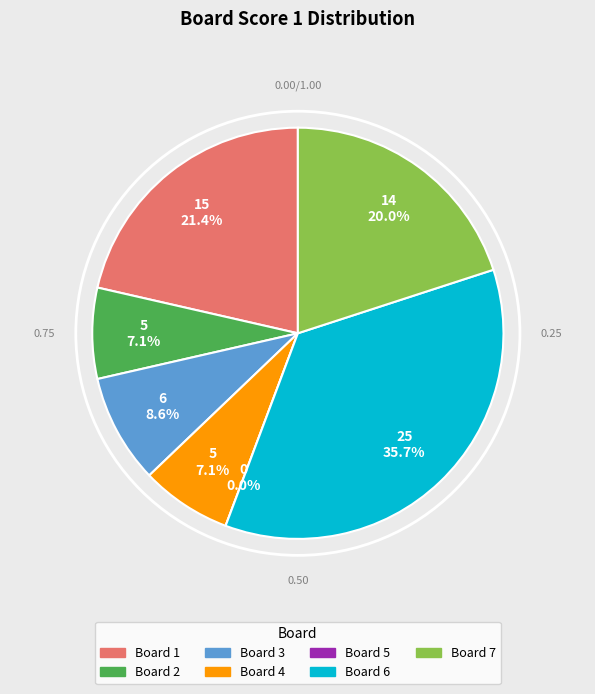

Count the number of slices in the pie.

7